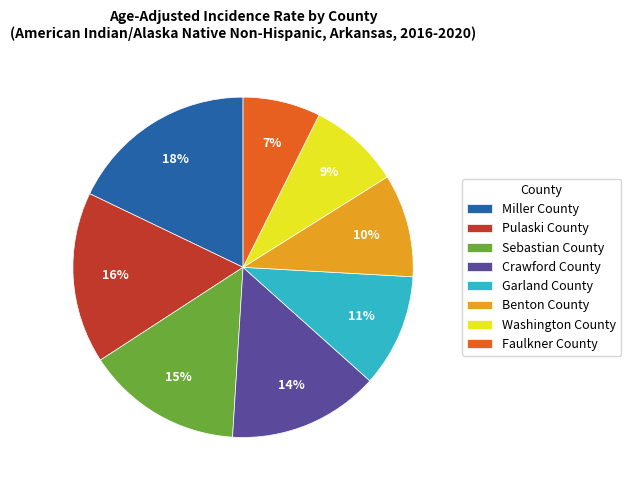

Combined, do Crawford County and Sebastian County account for over 50%?

No